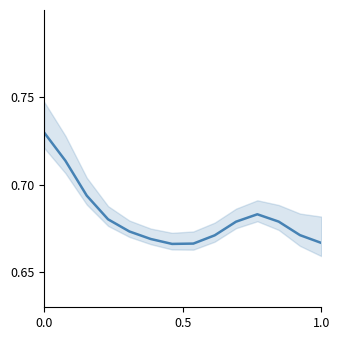

What is the value of the 11th point from the left?

0.7